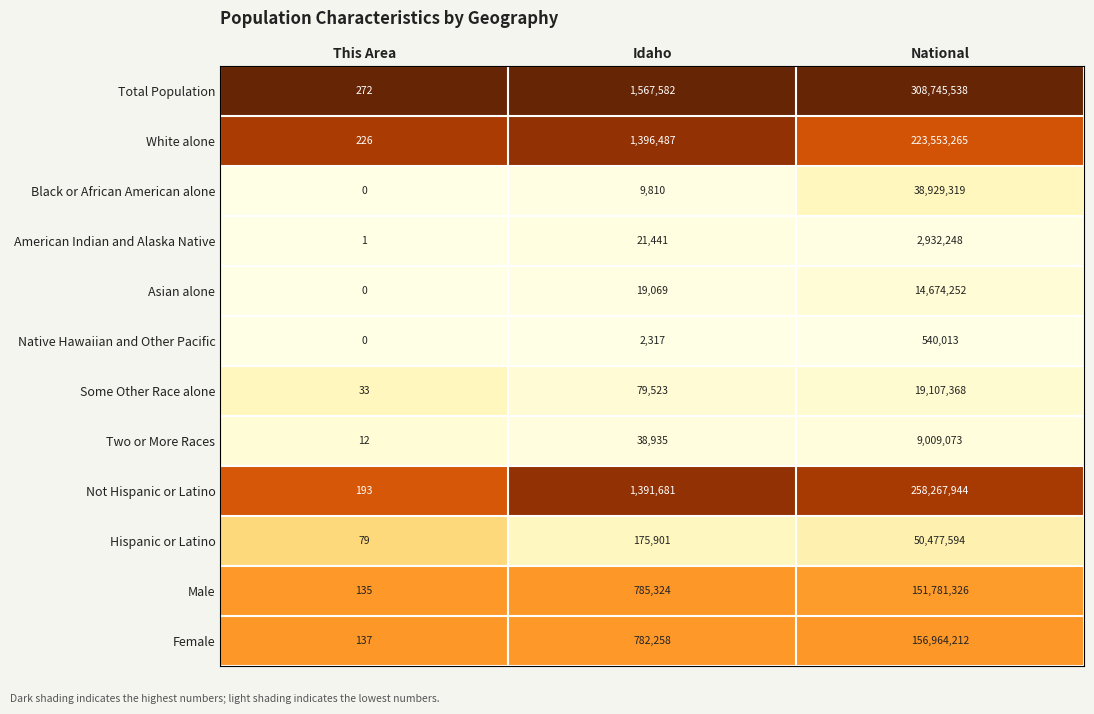

At which label is Some Other Race alone closest to 9553700?

Idaho